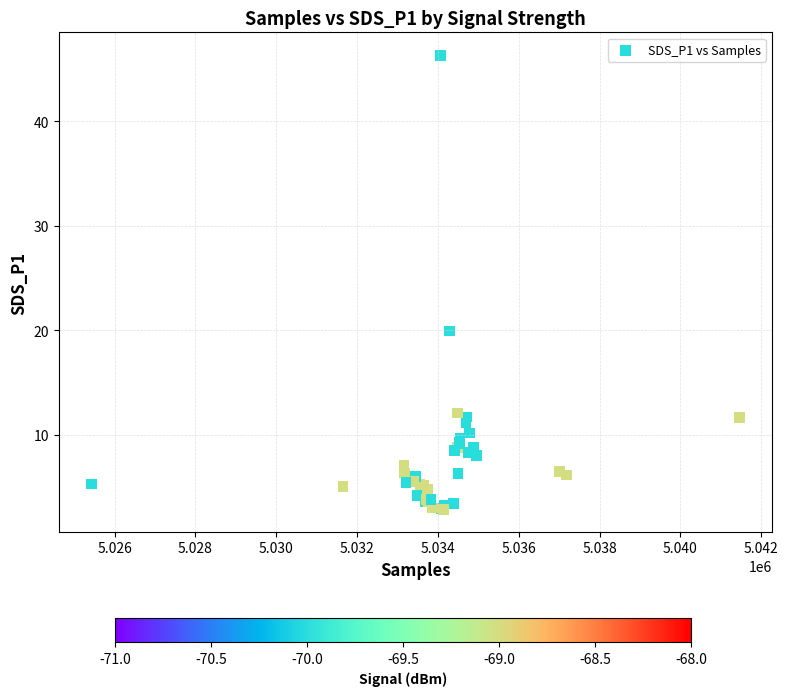

What Y value in the scatter plot is closest to 24?

19.9